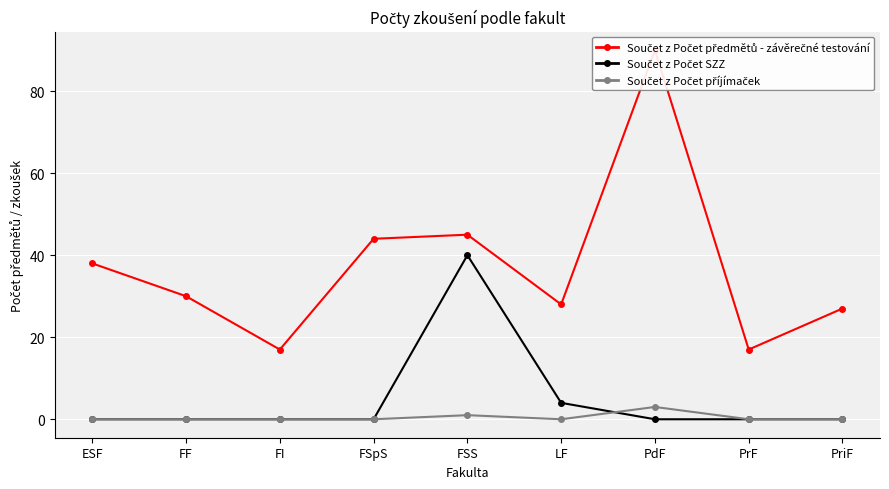

What is the greatest value displayed?

90